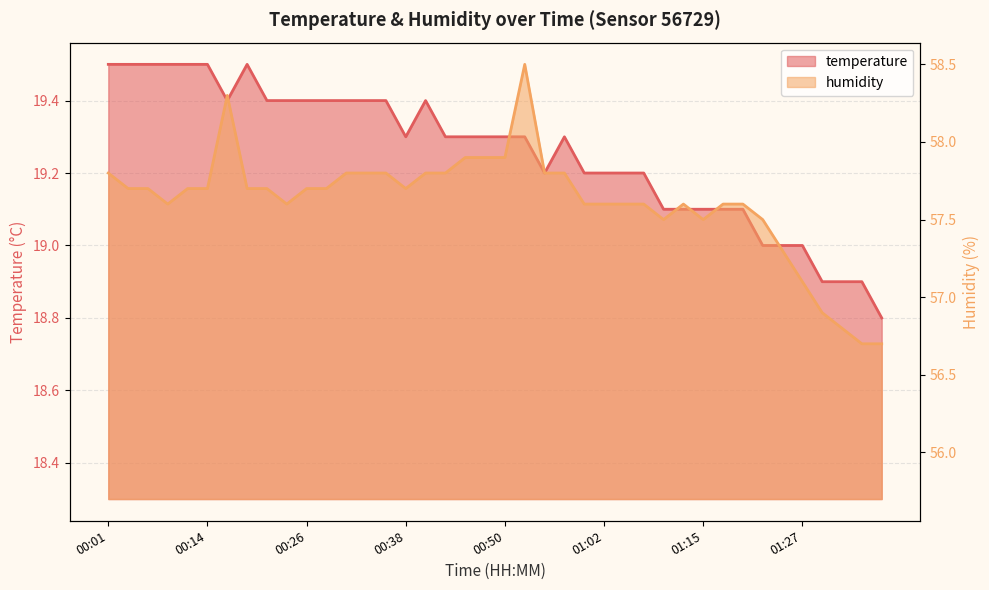

List the series in order of their overall mean, lowest first.

temperature, humidity